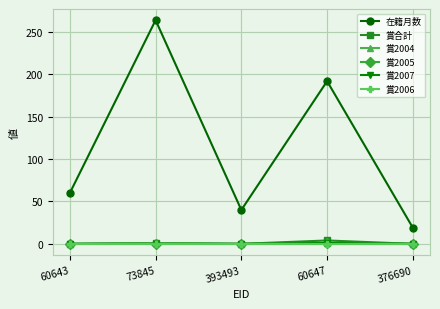

What is the total value across all series at 73845?

266